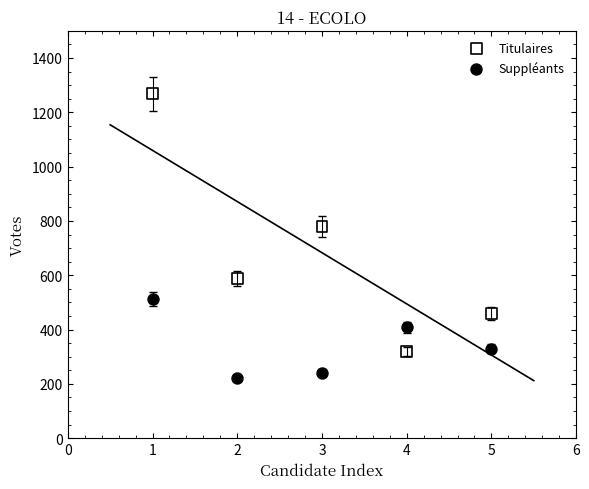

Which series contains the highest Y value?

Titulaires